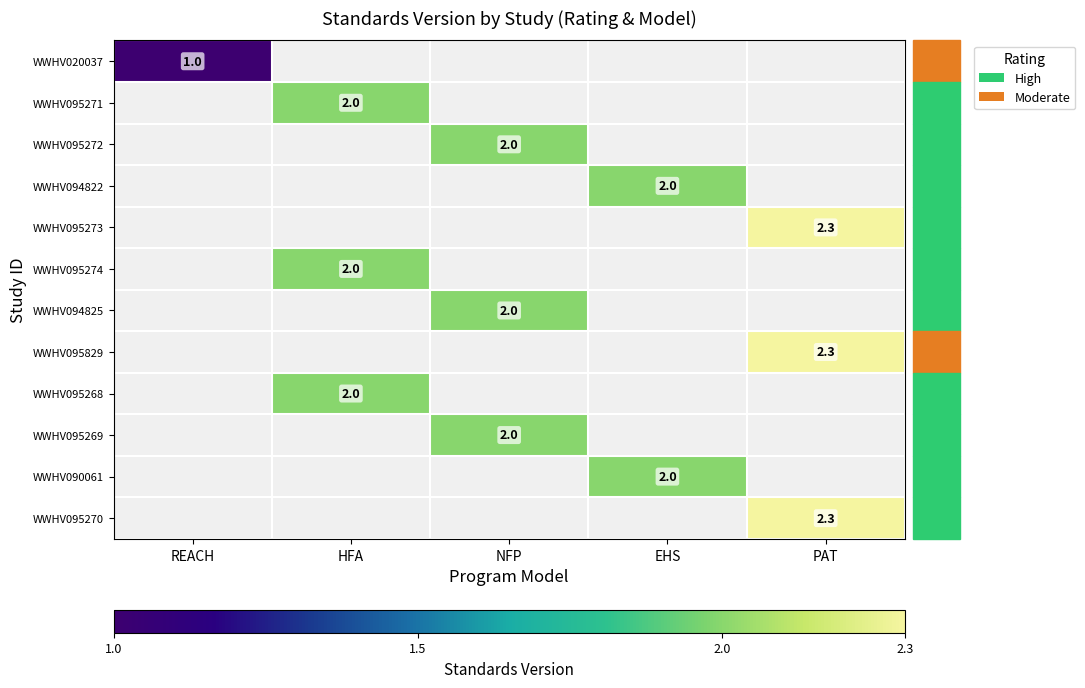

List the series in order of their peak value, lowest first.

WWHV020037, WWHV095271, WWHV095272, WWHV094822, WWHV095273, WWHV095274, WWHV094825, WWHV095829, WWHV095268, WWHV095269, WWHV090061, WWHV095270